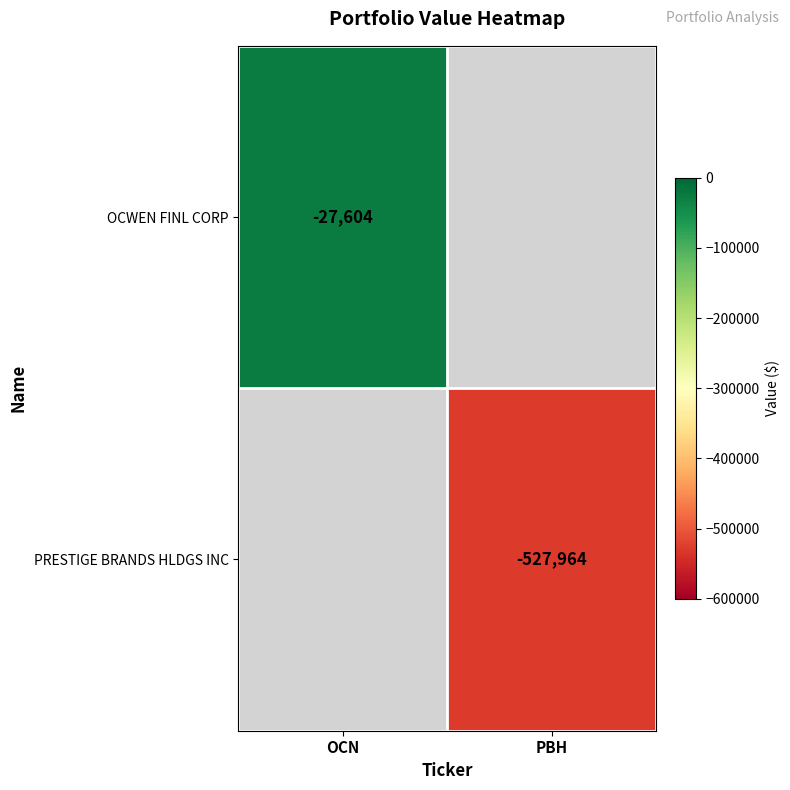

Which category has the lowest value across all series?

PBH